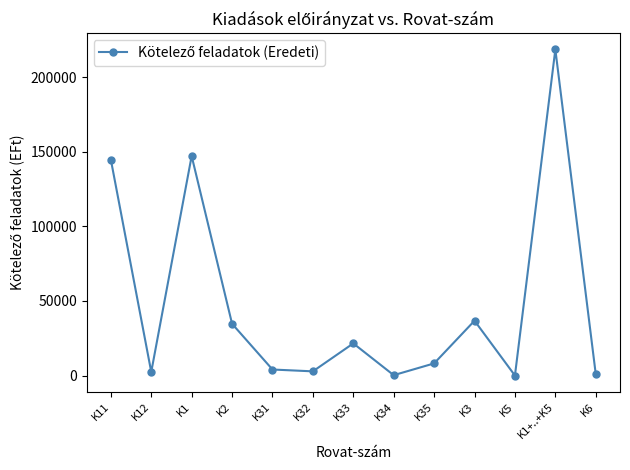

What position from the left is K33?

7